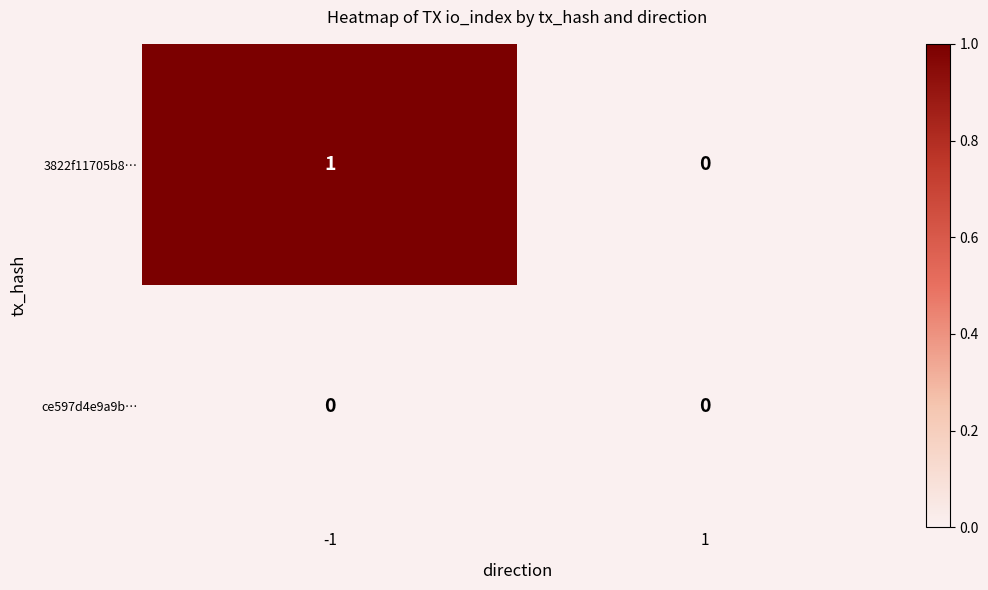

Which series has the largest range (max minus min)?

3822f11705b8…